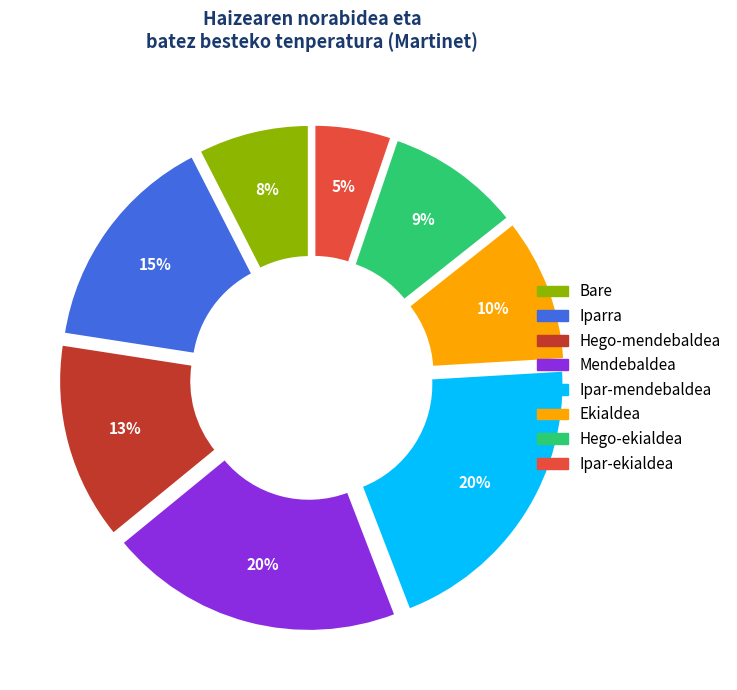

Does any single category account for the majority?

No